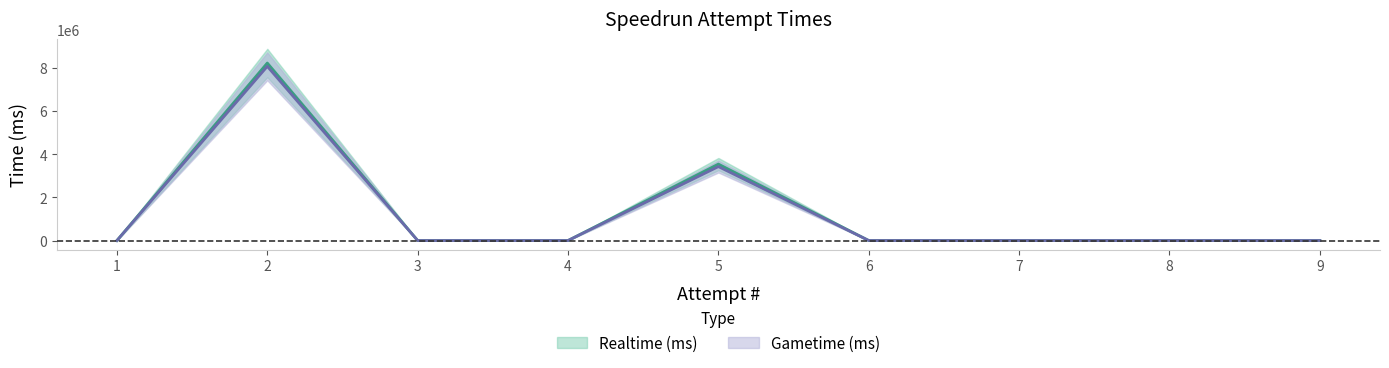

Reading right to left, extract all data points from this chart.

Realtime (ms): 1=0	2=8244619	3=0	4=0	5=3550002	6=0	7=0	8=0	9=0
Gametime (ms): 1=0	2=8091625	3=0	4=0	5=3434399	6=0	7=0	8=0	9=0